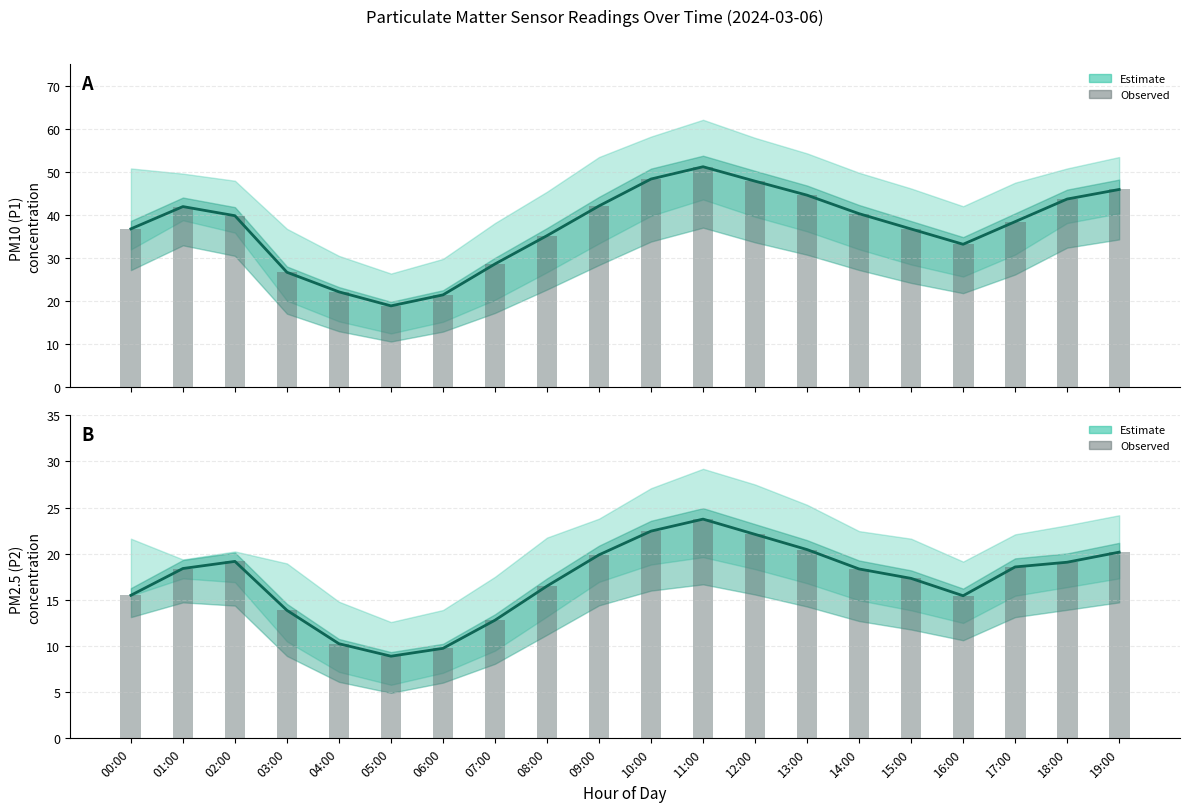

What is the sum of the P1 (PM10) estimate values at 00:00 and 10:00?

85.1